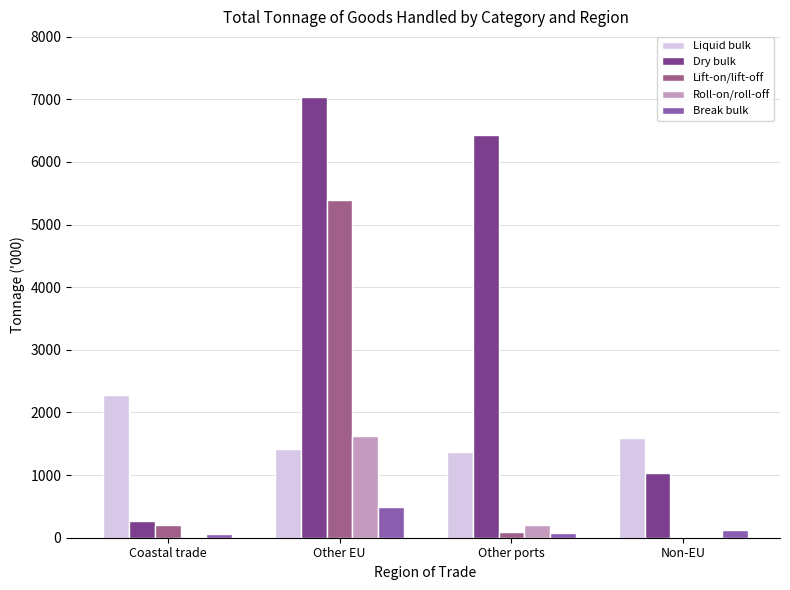

At which label does Liquid bulk reach its peak?

Coastal trade